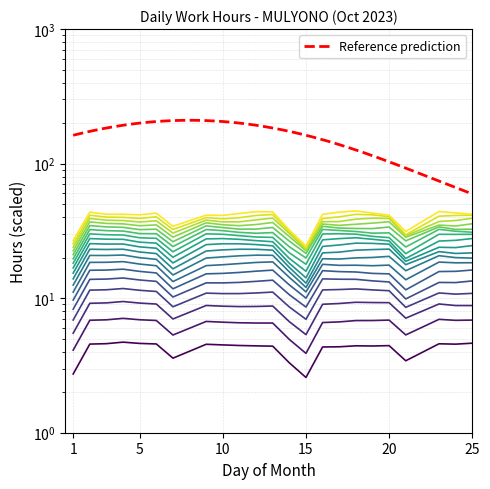

Is this an area chart (filled region under the line)?

No